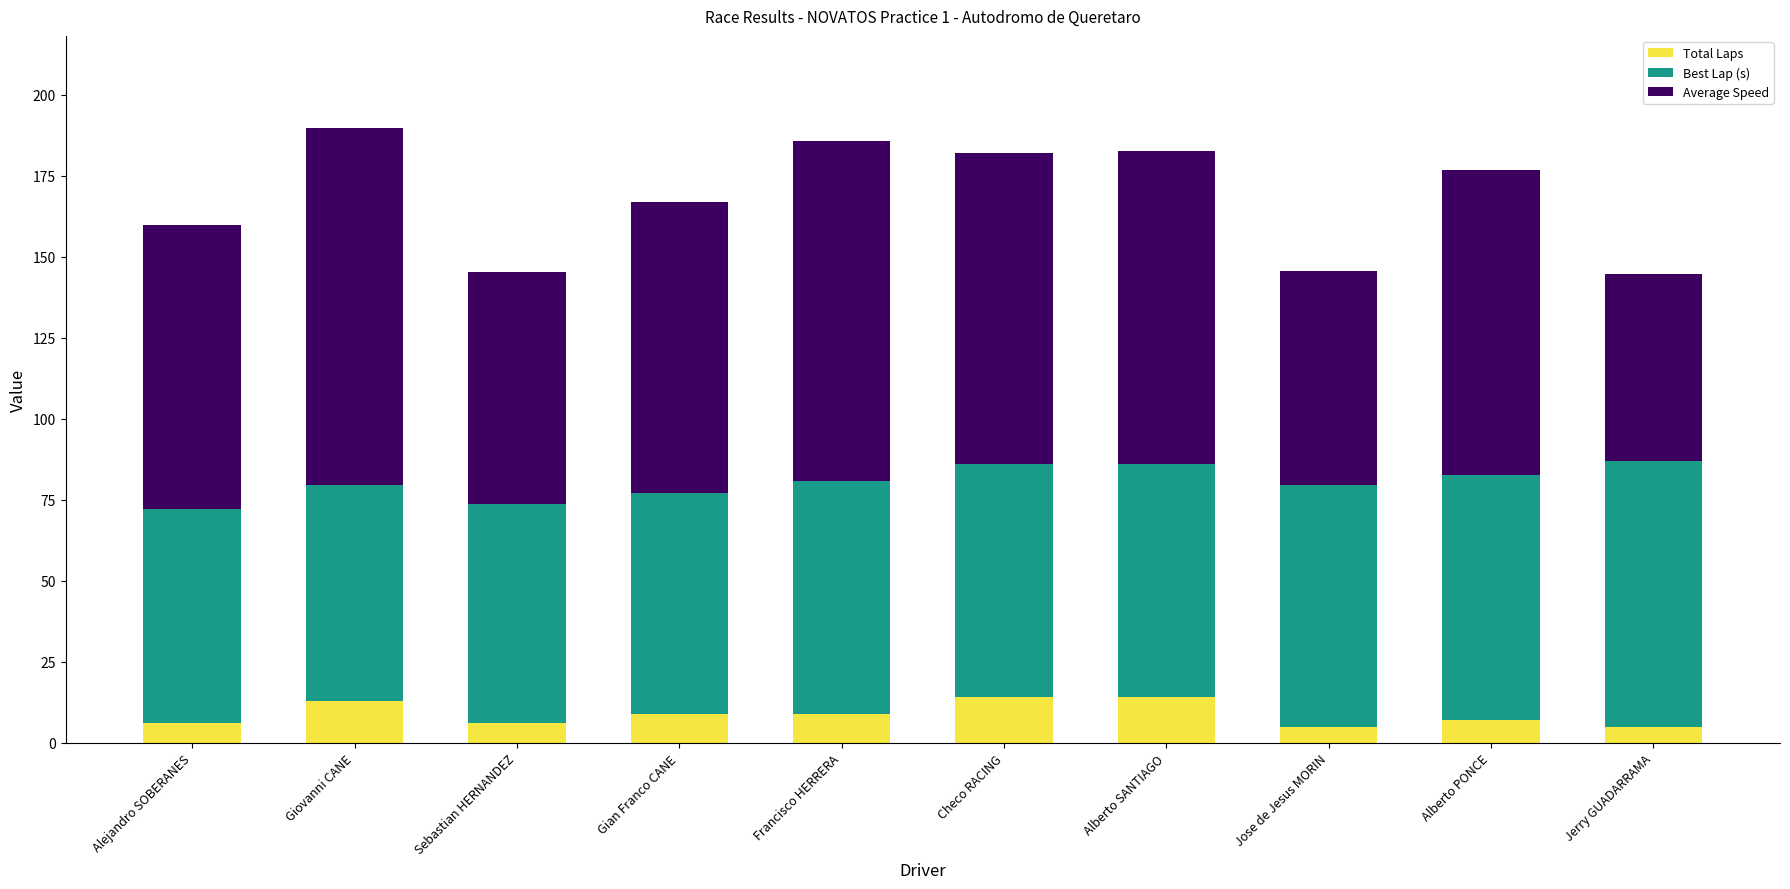

What is the difference between the second highest and second lowest values in the Total Laps series?

9.0